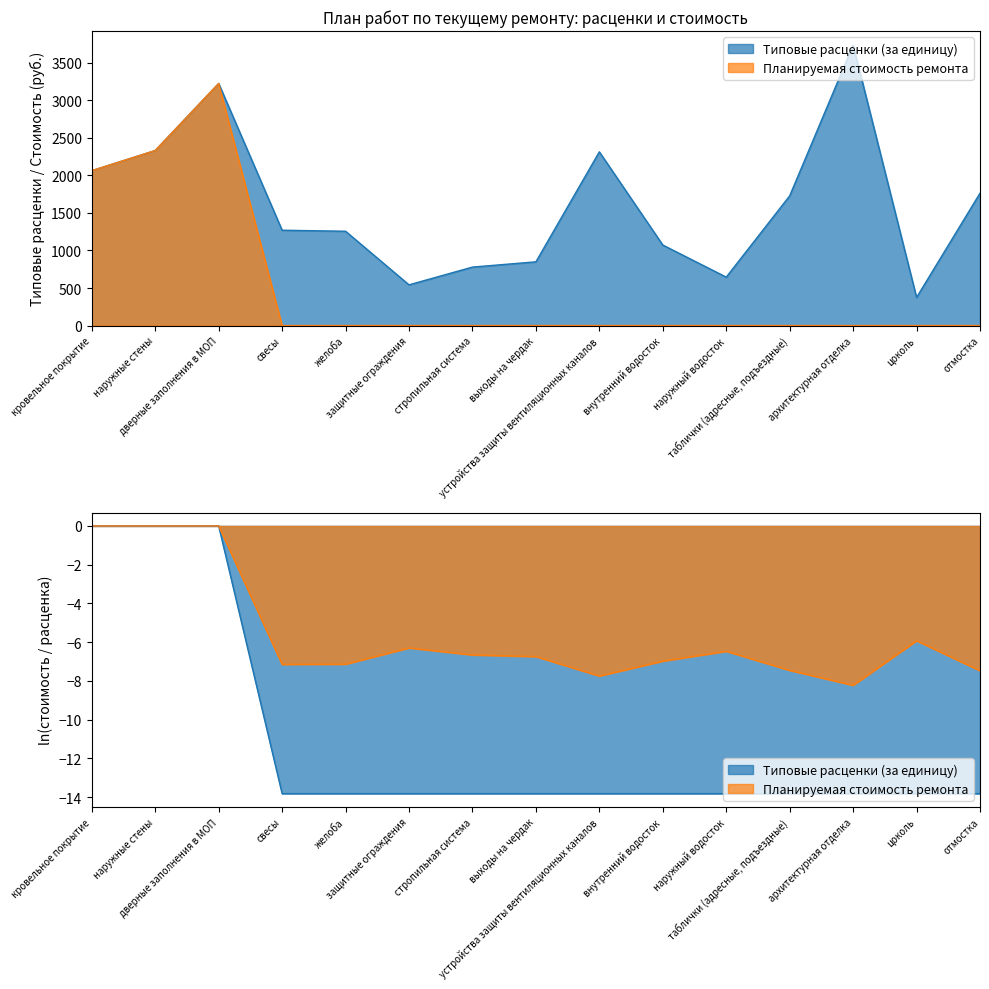

Rank the series by their average value, from highest to lowest.

Типовые расценки (за единицу), Планируемая стоимость ремонта